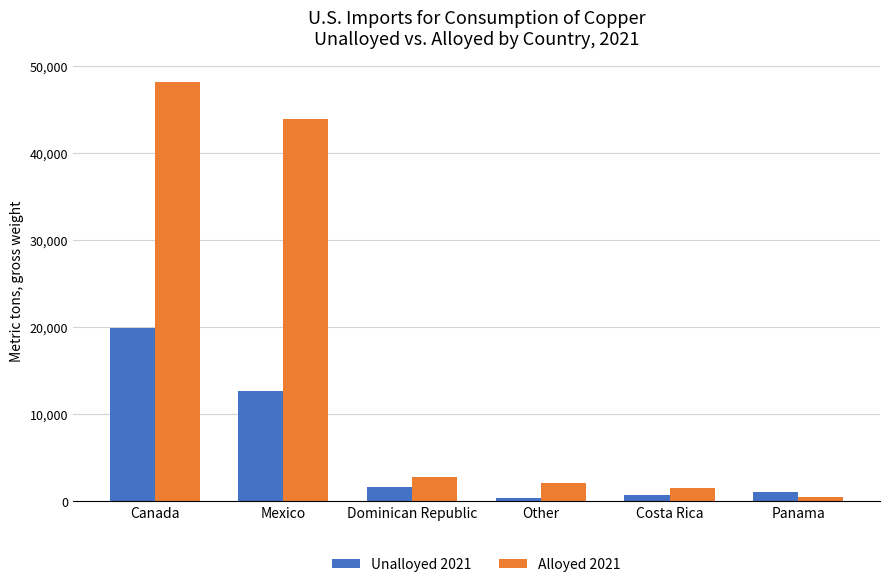

What is the label of the 1st bar from the right?

Panama